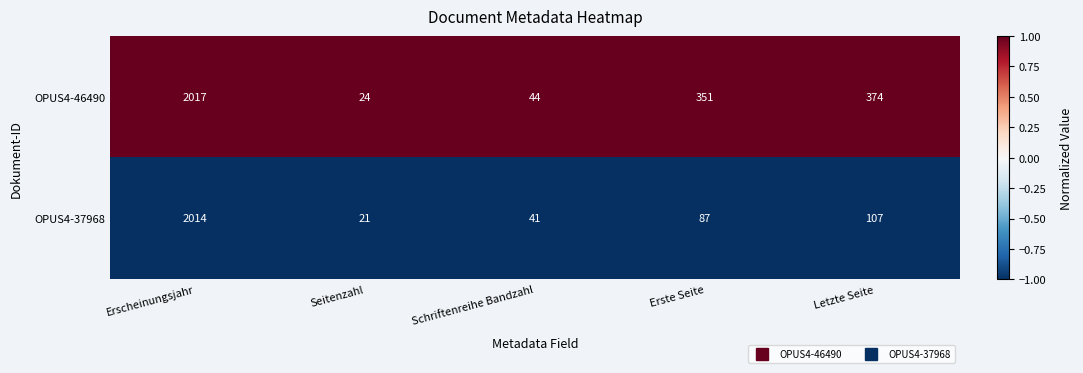

The value of OPUS4-37968 at Seitenzahl is 21. True or false?

True